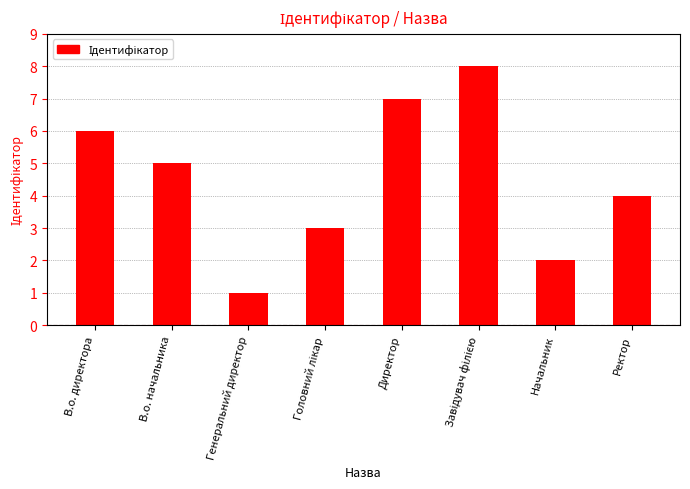

Does the chart contain stacked bars?

No